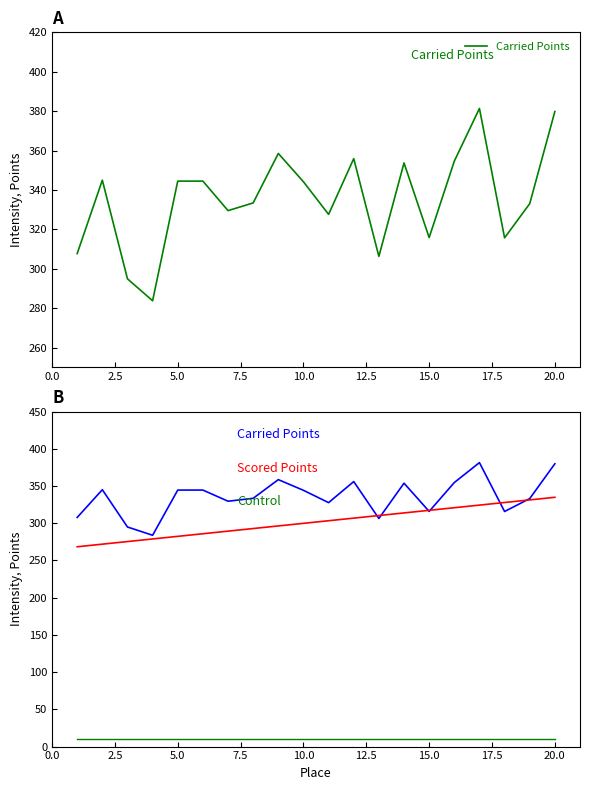

Reading left to right, list all the values displayed in this chart.

Carried Points: 307.7	345.0	294.9	283.8	344.5	344.5	329.5	333.4	358.5	344.2	327.6	355.9	306.3	353.7	315.9	354.6	381.4	315.7	333.1	379.8
Scored Points: 268.4	271.9	275.4	278.9	282.4	285.8	289.3	292.8	296.3	299.8	303.3	306.8	310.3	313.8	317.3	320.8	324.3	327.8	331.3	334.8
Control: 10.0	10.0	10.0	10.0	10.0	10.0	10.0	10.0	10.0	10.0	10.0	10.0	10.0	10.0	10.0	10.0	10.0	10.0	10.0	10.0